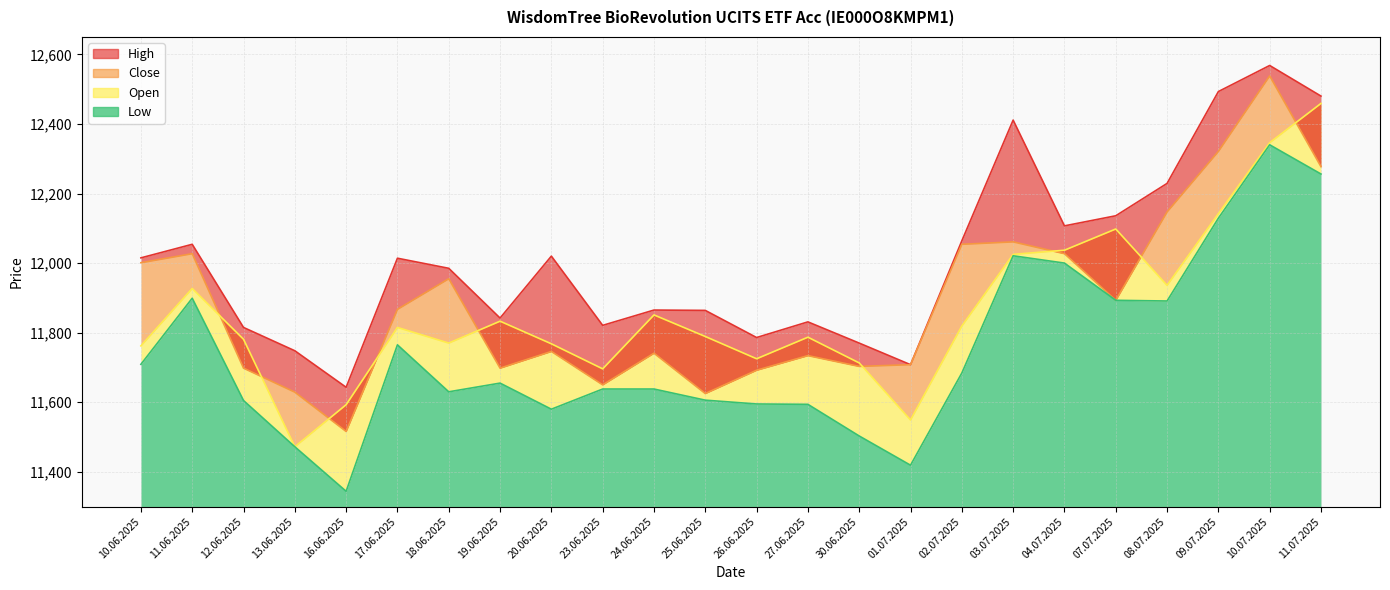

The Close series shows 11893 at 07.07.2025. True or false?

True